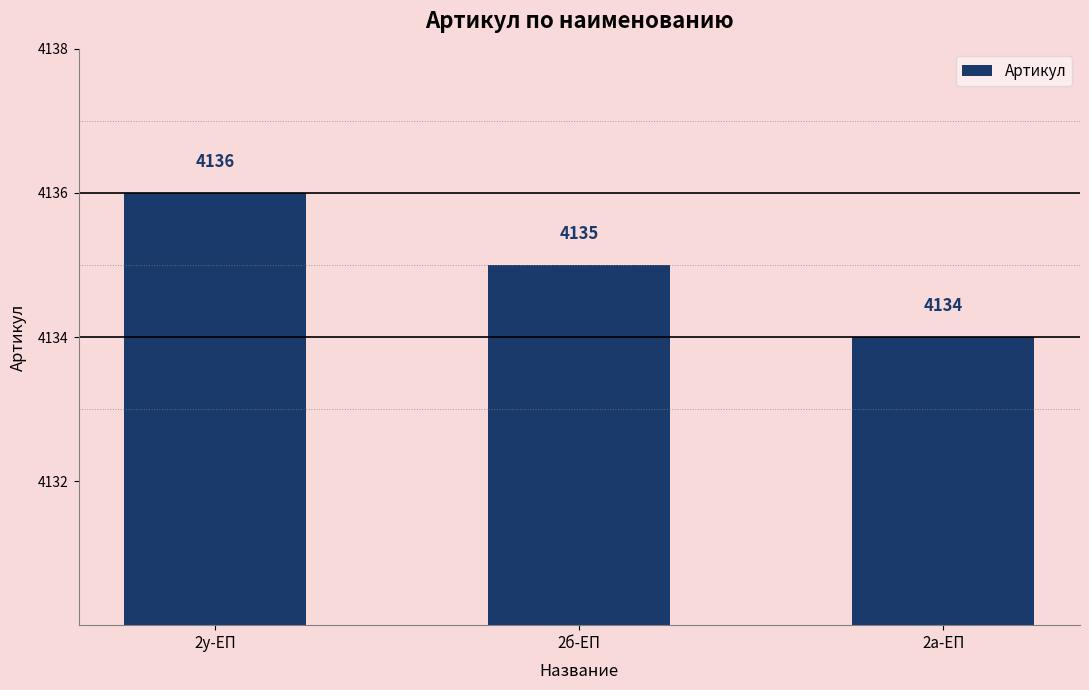

How many data points are less than 4135?

1